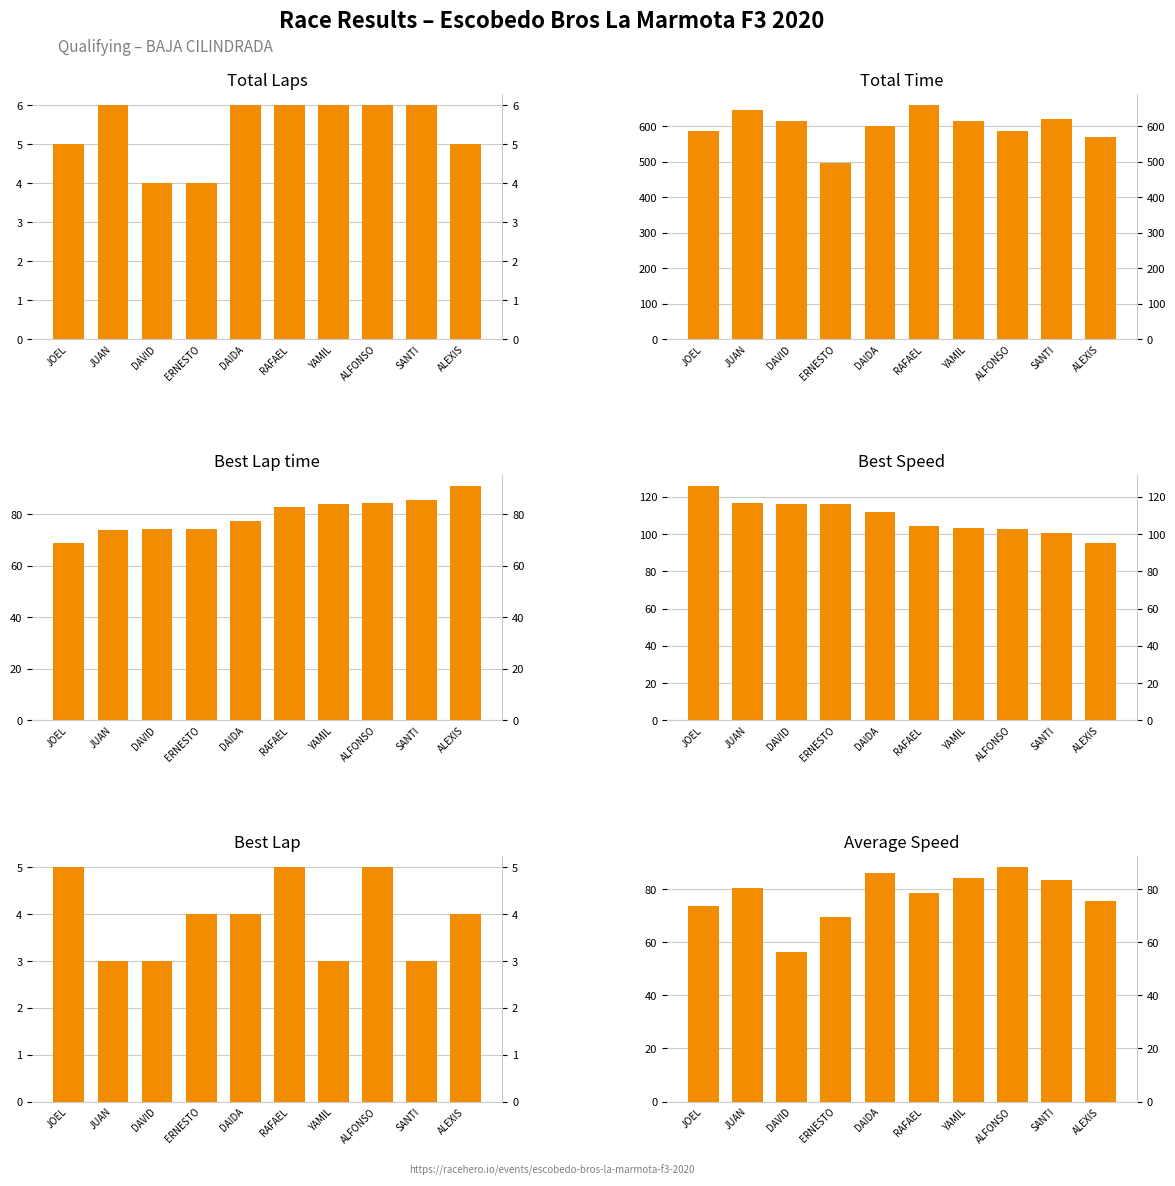

Rank the categories by Best Speed value from highest to lowest.

JOEL, JUAN, DAVID, ERNESTO, DAIDA, RAFAEL, YAMIL, ALFONSO, SANTI, ALEXIS